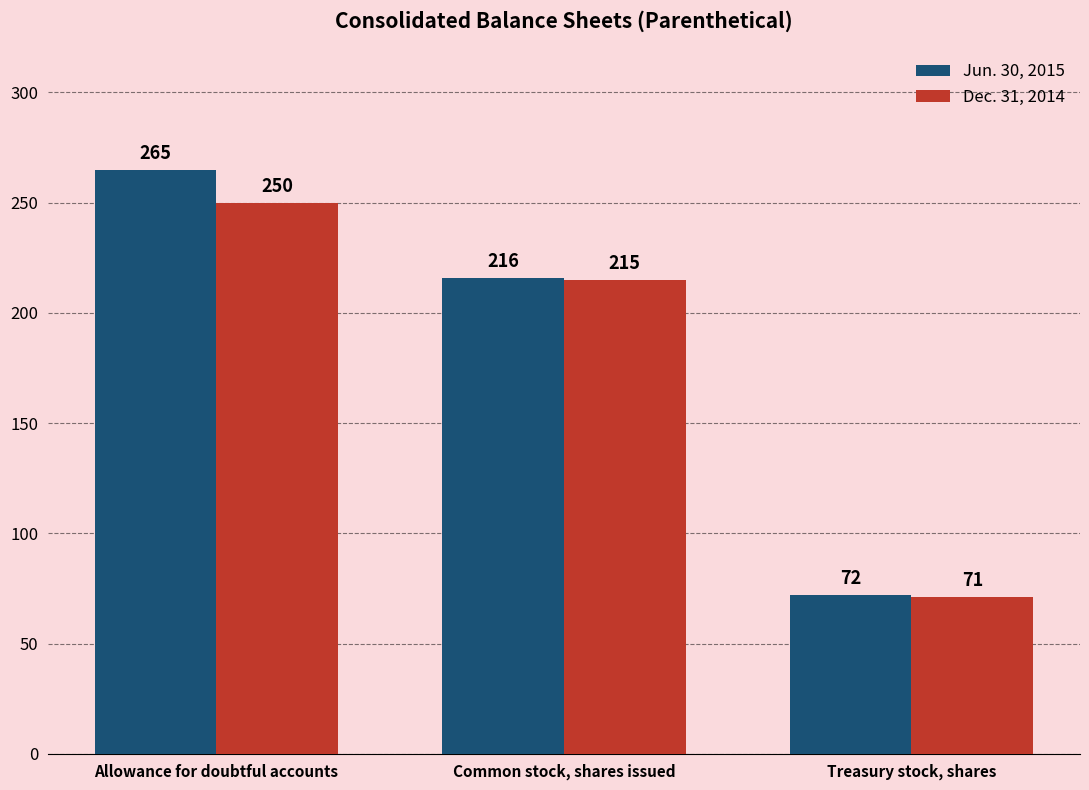

How many categories are shown in the chart?

3